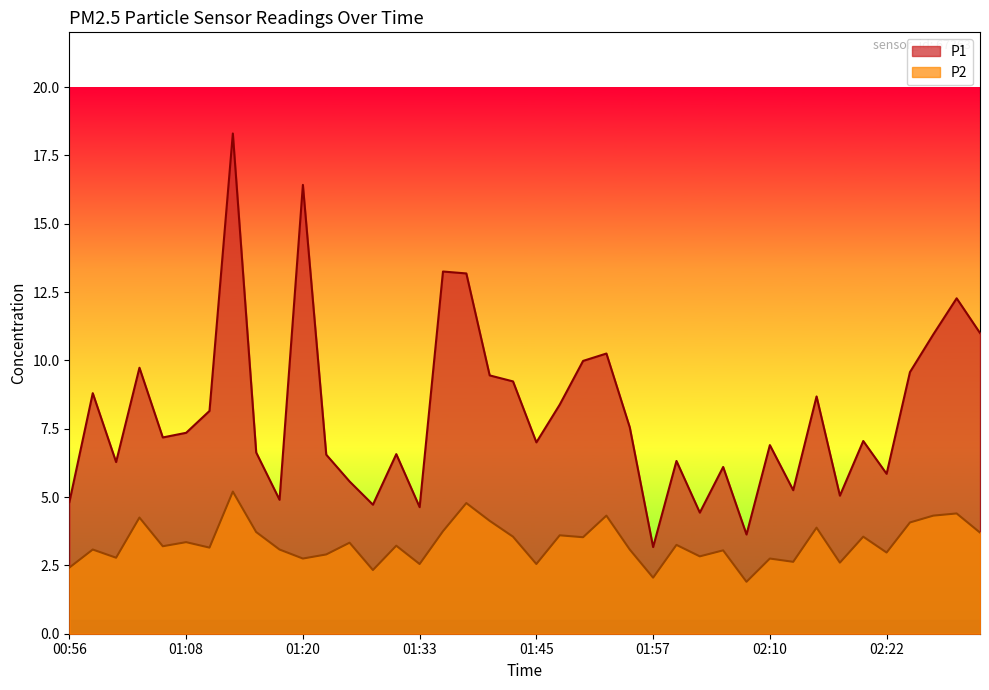

Reading left to right, what are all the values shown in this chart?

P1: 4.8	8.8	6.3	9.7	7.2	7.3	8.2	18.3	6.6	4.9	16.4	6.5	5.6	4.7	6.6	4.6	13.2	13.2	9.4	9.2	7.0	8.4	10.0	10.2	7.5	3.2	6.3	4.4	6.1	3.6	6.9	5.2	8.7	5.0	7.0	5.8	9.6	10.9	12.3	11.0
P2: 2.4	3.1	2.8	4.2	3.2	3.4	3.1	5.2	3.7	3.1	2.8	2.9	3.3	2.3	3.2	2.5	3.8	4.8	4.1	3.5	2.5	3.6	3.5	4.3	3.1	2.0	3.2	2.8	3.0	1.9	2.8	2.6	3.9	2.6	3.5	3.0	4.1	4.3	4.4	3.7